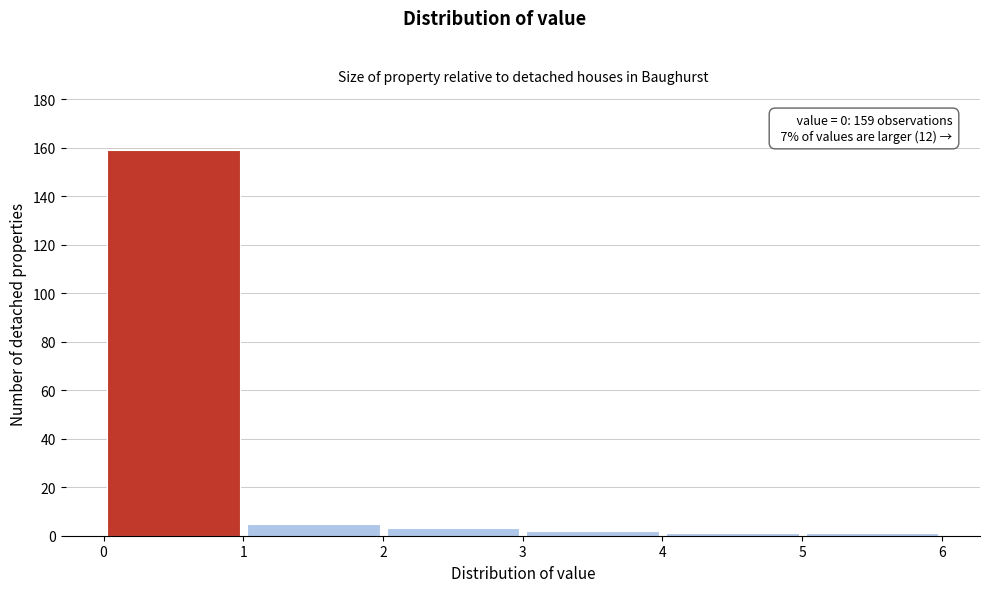

Over which range of the x-axis is the bar tallest?

0 to 1